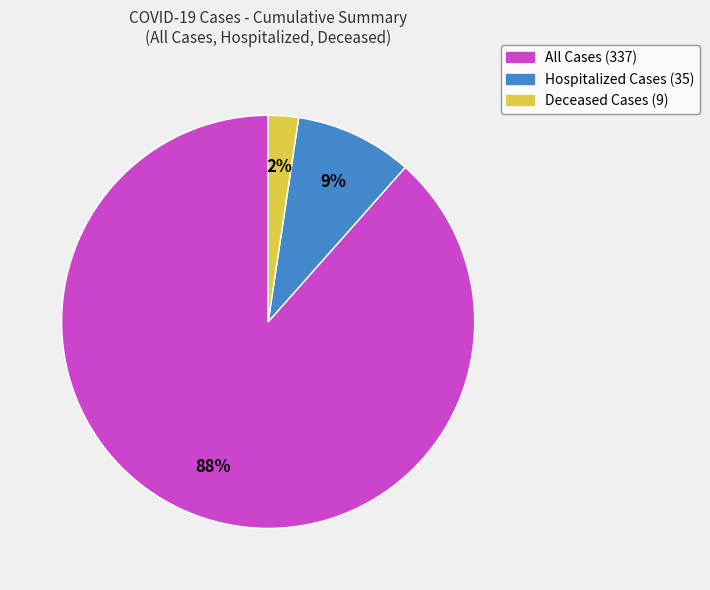

What is the largest slice in the pie chart?

All Cases